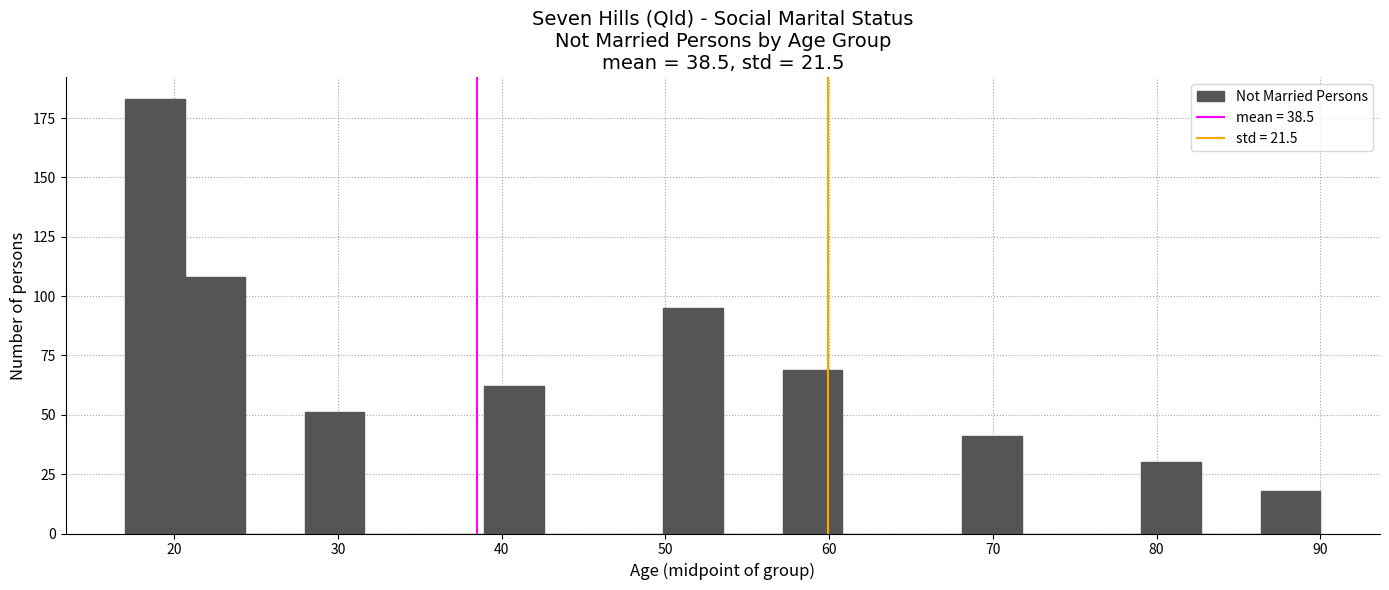

Read against the x-axis, roughly where is the centre of the tallest bar?

19